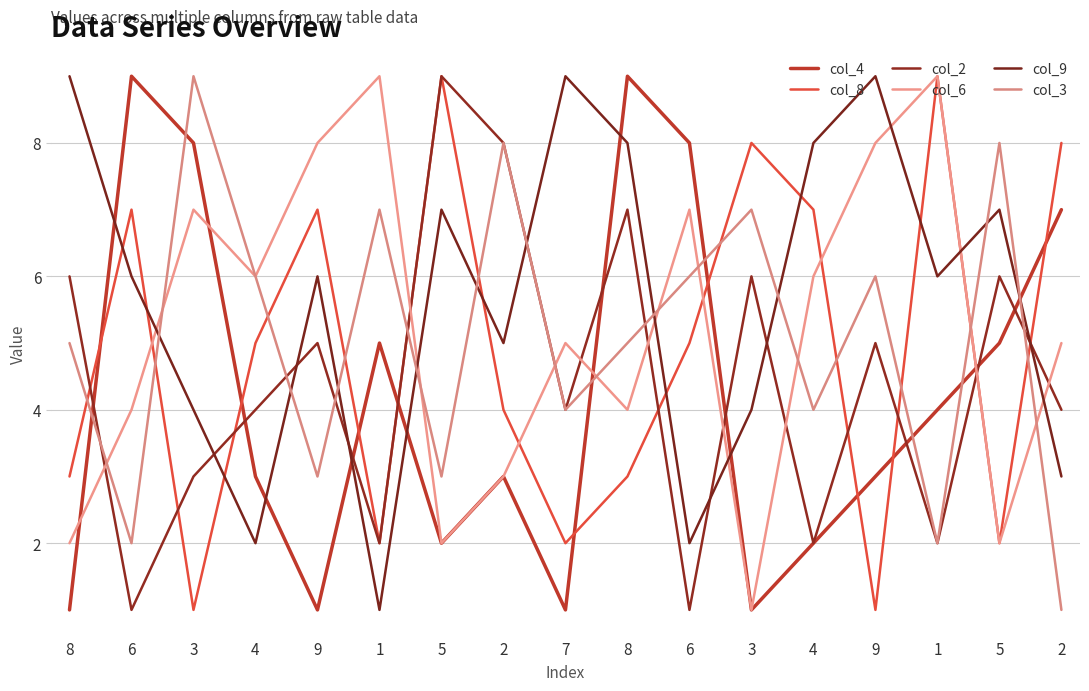

Between 4 and 1, which series saw the biggest shift?

col_8